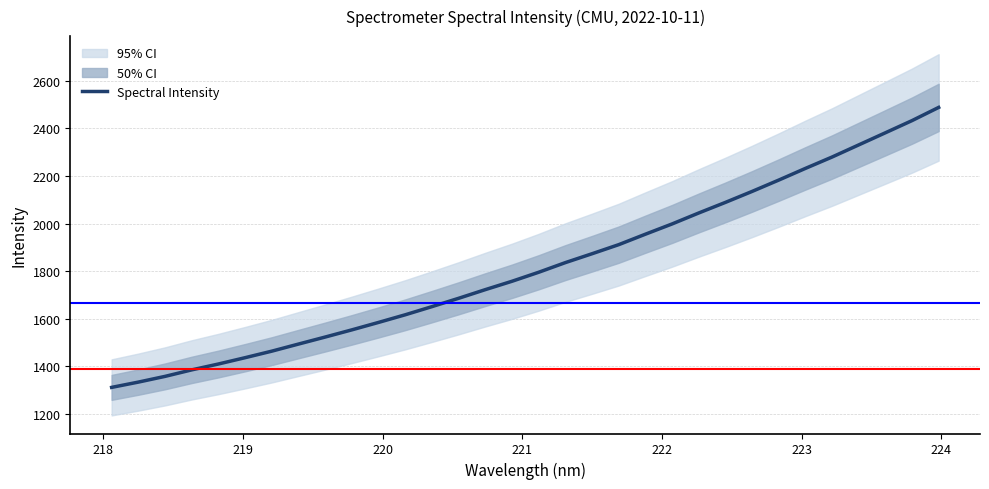

What is the minimum value for Spectral Intensity?

1310.9